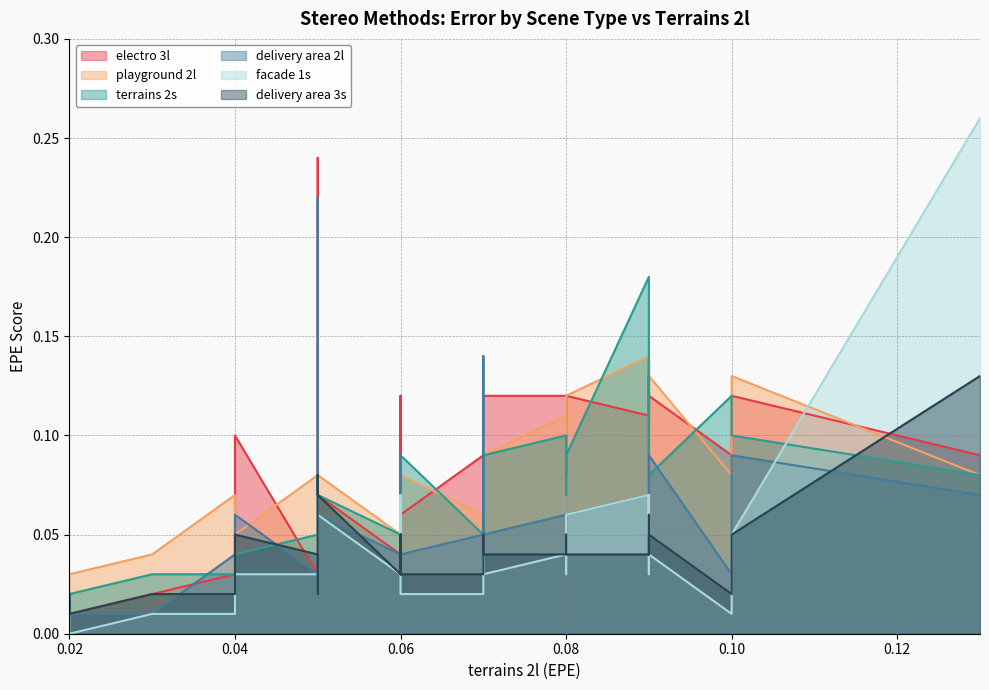

Where do electro 3l and playground 2l first cross each other?

0.04 and 0.04